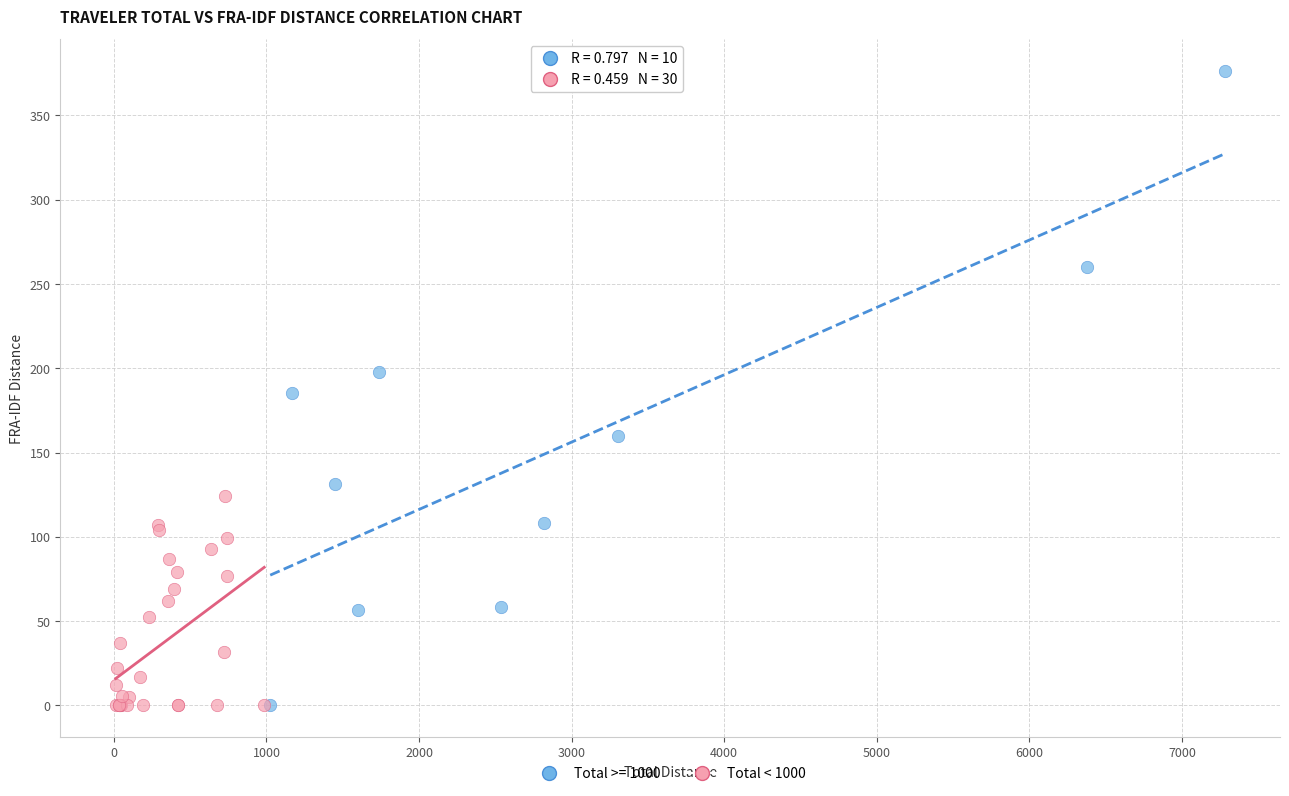

Which series reaches the maximum Y coordinate?

Total >= 1000